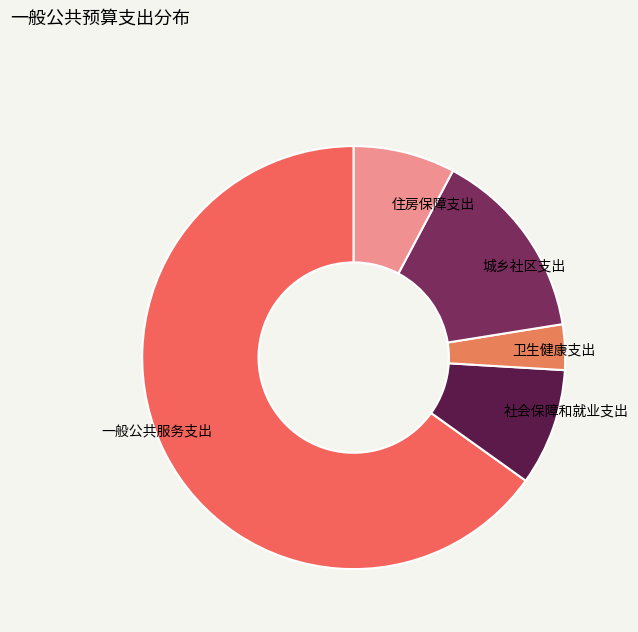

What is the ratio of the value at 卫生健康支出 to the value at 一般公共服务支出?

0.1